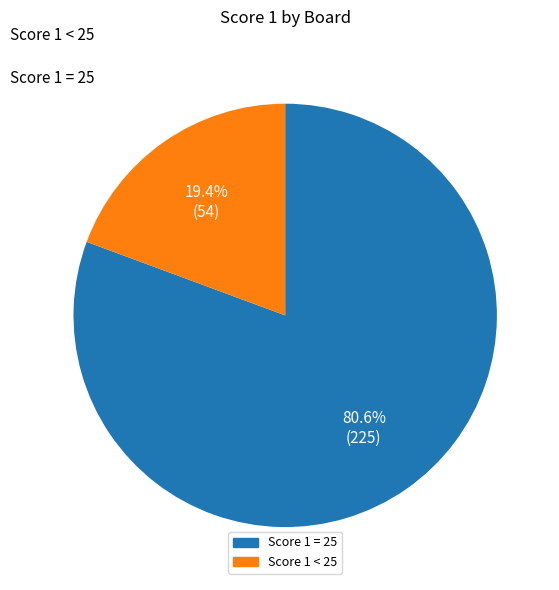

How many slices are in this pie chart?

2